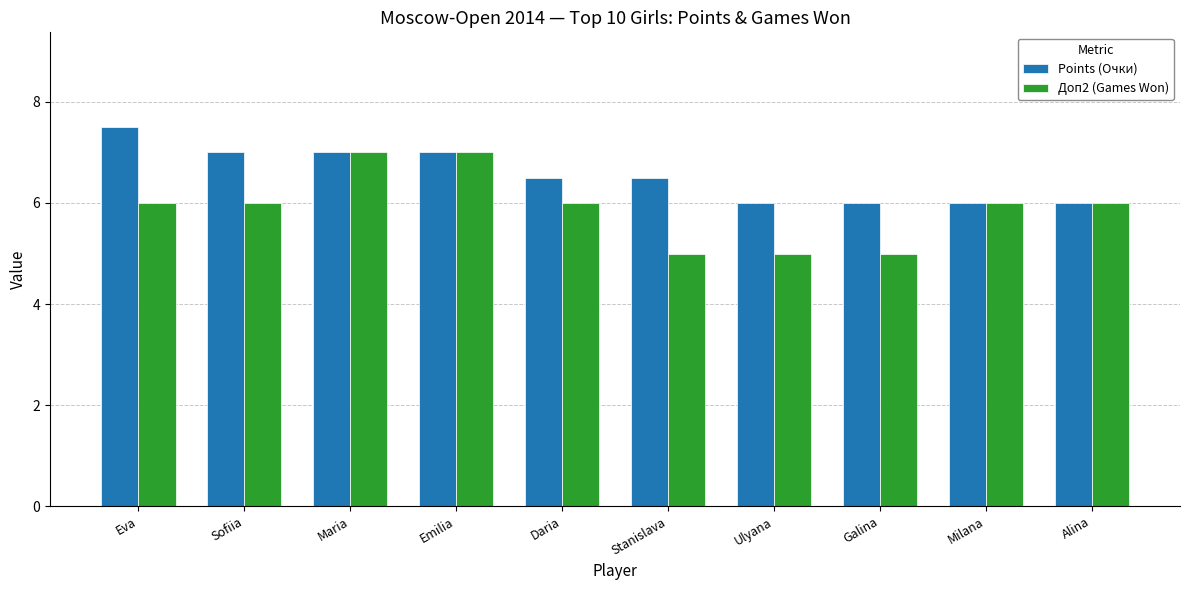

What value does the Points (Очки) series have at Eva?

7.5